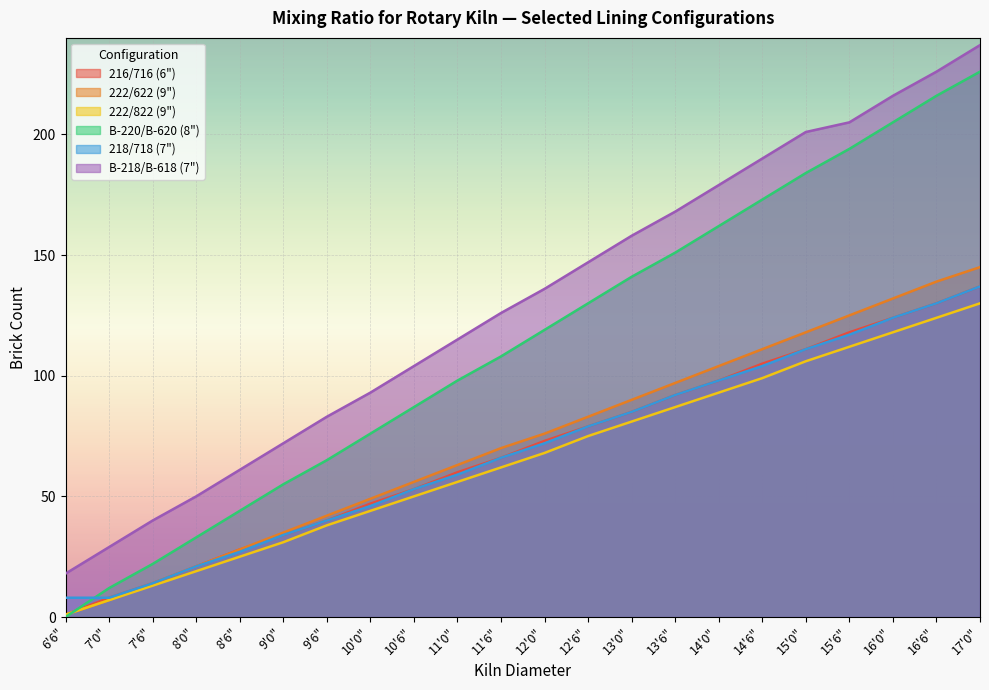

What is the label of the 20th point from the left?

16'0"